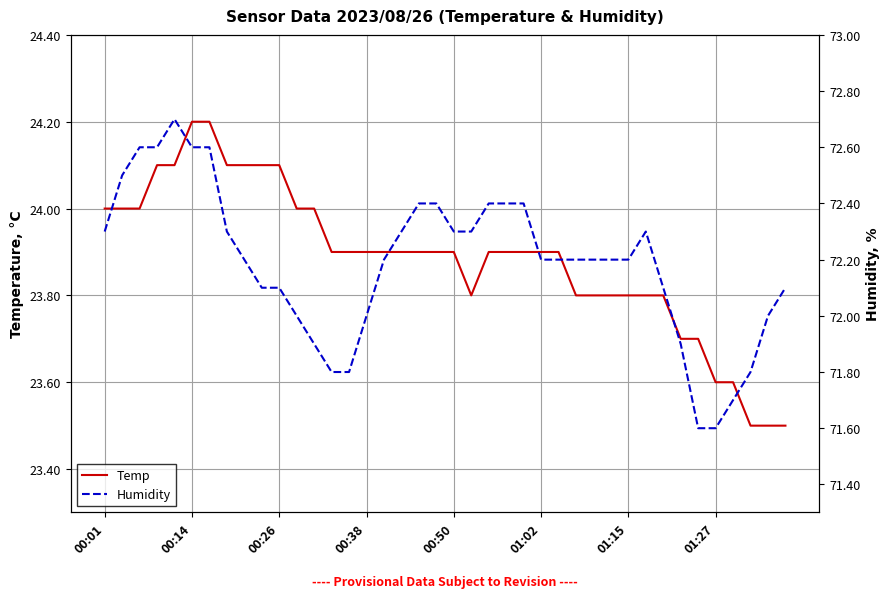

What is the sum of all Humidity values?

2887.5